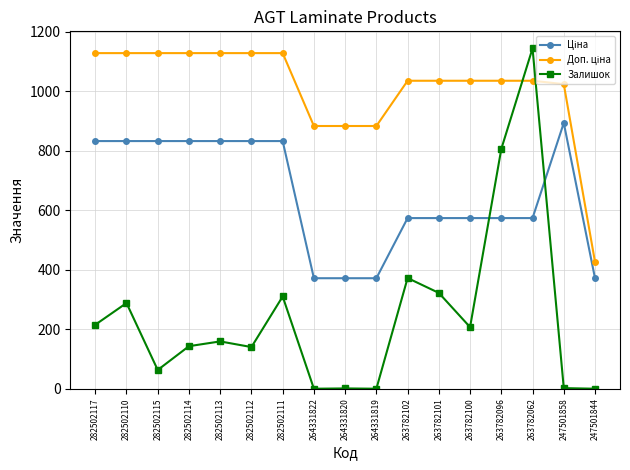

Is it true that Залишок equals 58.3 at 282502113?

False